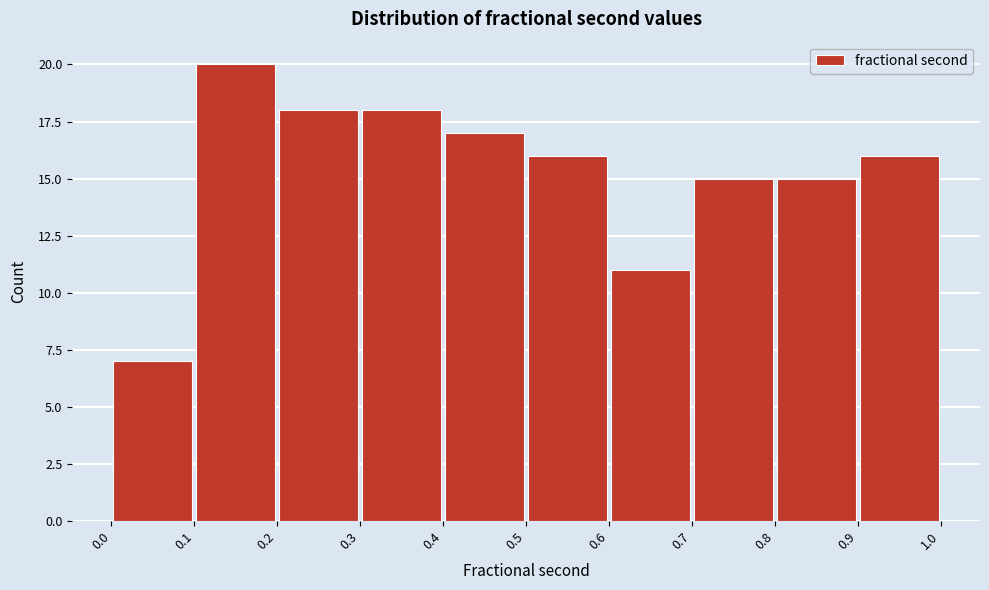

What is the height of the bar covering 0.3 to 0.4 on the x-axis? The values are not printed on the chart, so give them approximately, as read against the axis.

18